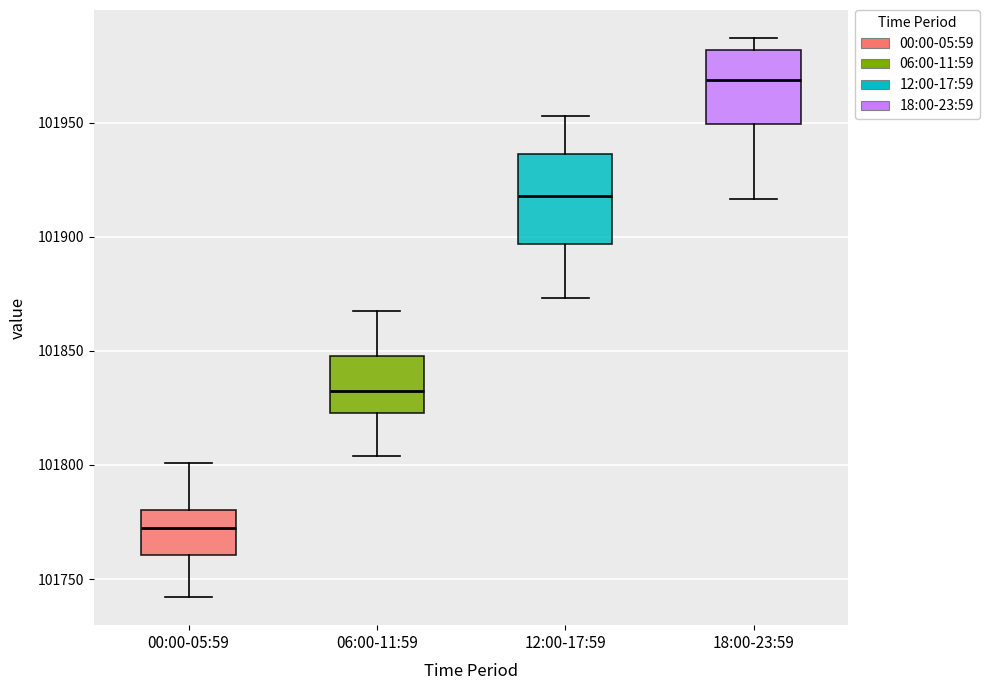

Reading left to right, transcribe this box plot: for each box, give where its median line is, the range the box spans, and where its two whiskers end, as read against the y-axis. The values are not printed on the chart, so give them approximately, as read against the axis.

00:00-05:59: median 101770, box 101760 to 101780, whiskers 101740 to 101800
06:00-11:59: median 101830, box 101825 to 101850, whiskers 101805 to 101870
12:00-17:59: median 101920, box 101895 to 101935, whiskers 101875 to 101955
18:00-23:59: median 101970, box 101950 to 101980, whiskers 101915 to 101985